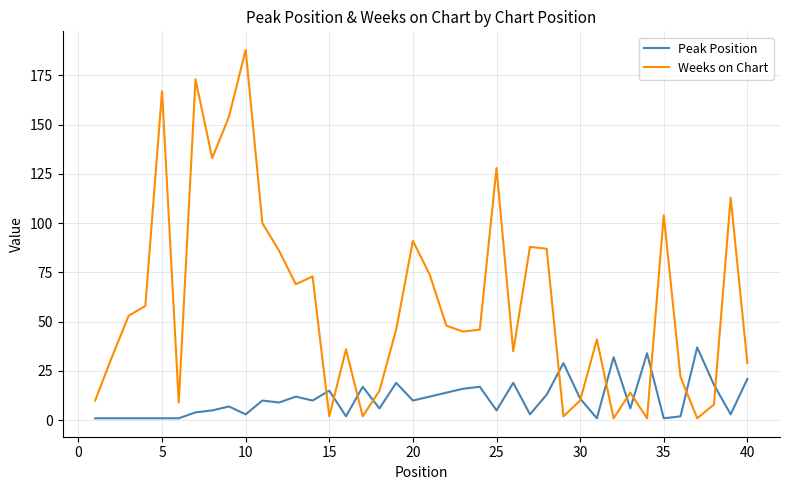

List the series in order of their overall mean, highest first.

Weeks on Chart, Peak Position